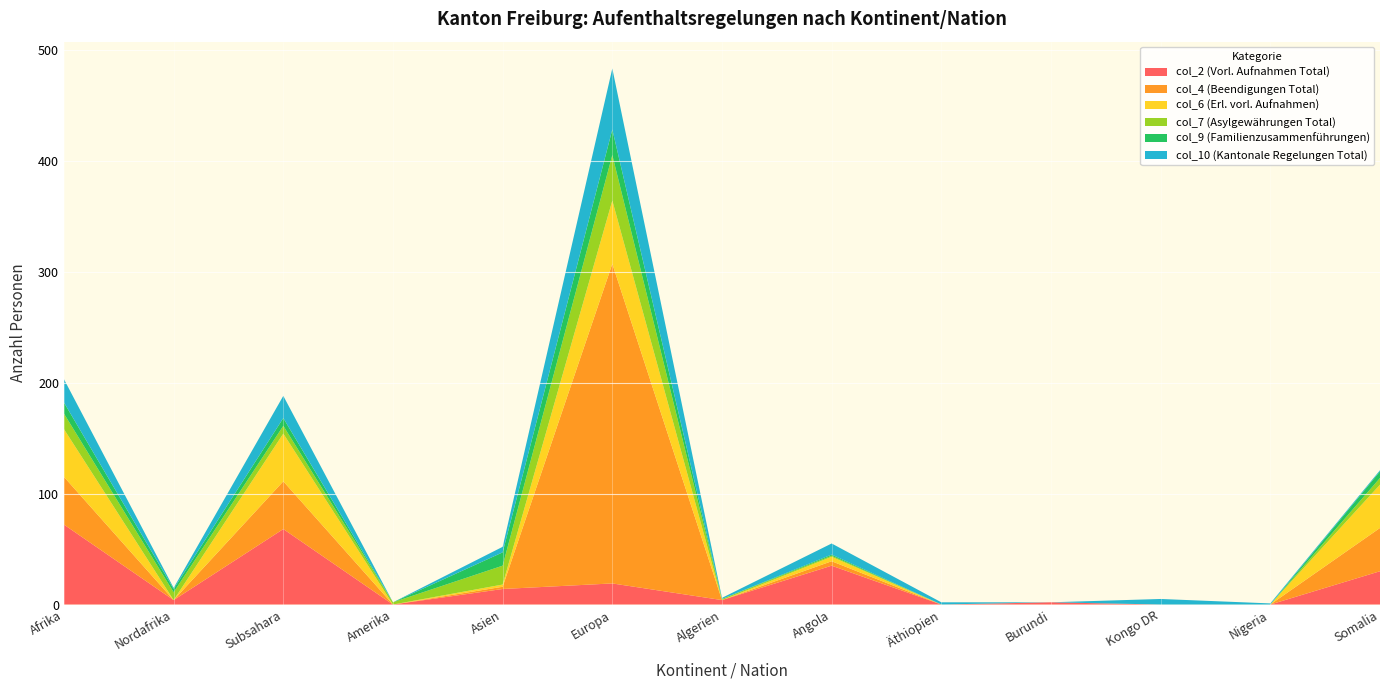

Reading left to right, extract all data points from this chart.

col_2 (Vorl. Aufnahmen Total): Afrika=72	Nordafrika=4	Subsahara=68	Amerika=0	Asien=14	Europa=19	Algerien=4	Angola=35	Äthiopien=0	Burundi=2	Kongo DR=0	Nigeria=0	Somalia=30
col_4 (Beendigungen Total): Afrika=43	Nordafrika=0	Subsahara=43	Amerika=0	Asien=2	Europa=288	Algerien=0	Angola=4	Äthiopien=0	Burundi=0	Kongo DR=0	Nigeria=0	Somalia=39
col_6 (Erl. vorl. Aufnahmen): Afrika=43	Nordafrika=0	Subsahara=43	Amerika=0	Asien=2	Europa=57	Algerien=0	Angola=4	Äthiopien=0	Burundi=0	Kongo DR=0	Nigeria=0	Somalia=39
col_7 (Asylgewährungen Total): Afrika=14	Nordafrika=7	Subsahara=7	Amerika=2	Asien=17	Europa=41	Algerien=1	Angola=1	Äthiopien=0	Burundi=0	Kongo DR=0	Nigeria=0	Somalia=6
col_9 (Familienzusammenführungen): Afrika=10	Nordafrika=3	Subsahara=7	Amerika=0	Asien=12	Europa=23	Algerien=0	Angola=1	Äthiopien=0	Burundi=0	Kongo DR=0	Nigeria=0	Somalia=6
col_10 (Kantonale Regelungen Total): Afrika=21	Nordafrika=1	Subsahara=20	Amerika=0	Asien=5	Europa=55	Algerien=1	Angola=10	Äthiopien=2	Burundi=0	Kongo DR=5	Nigeria=1	Somalia=1